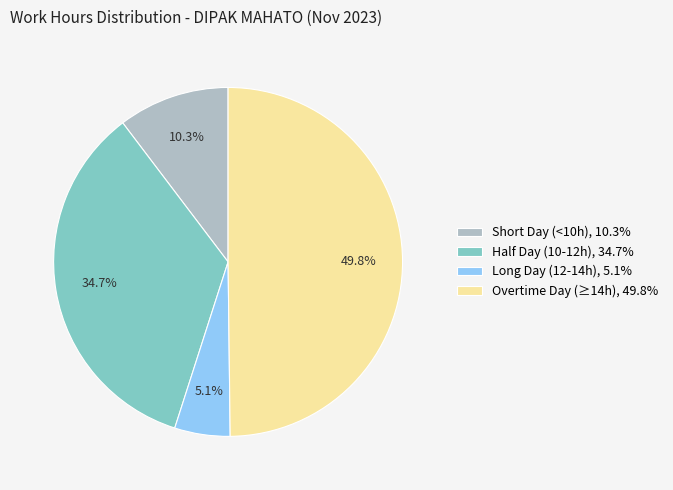

Which has a higher value, Long Day (12-14h), 5.1% or Short Day (<10h), 10.3%?

Short Day (<10h), 10.3%